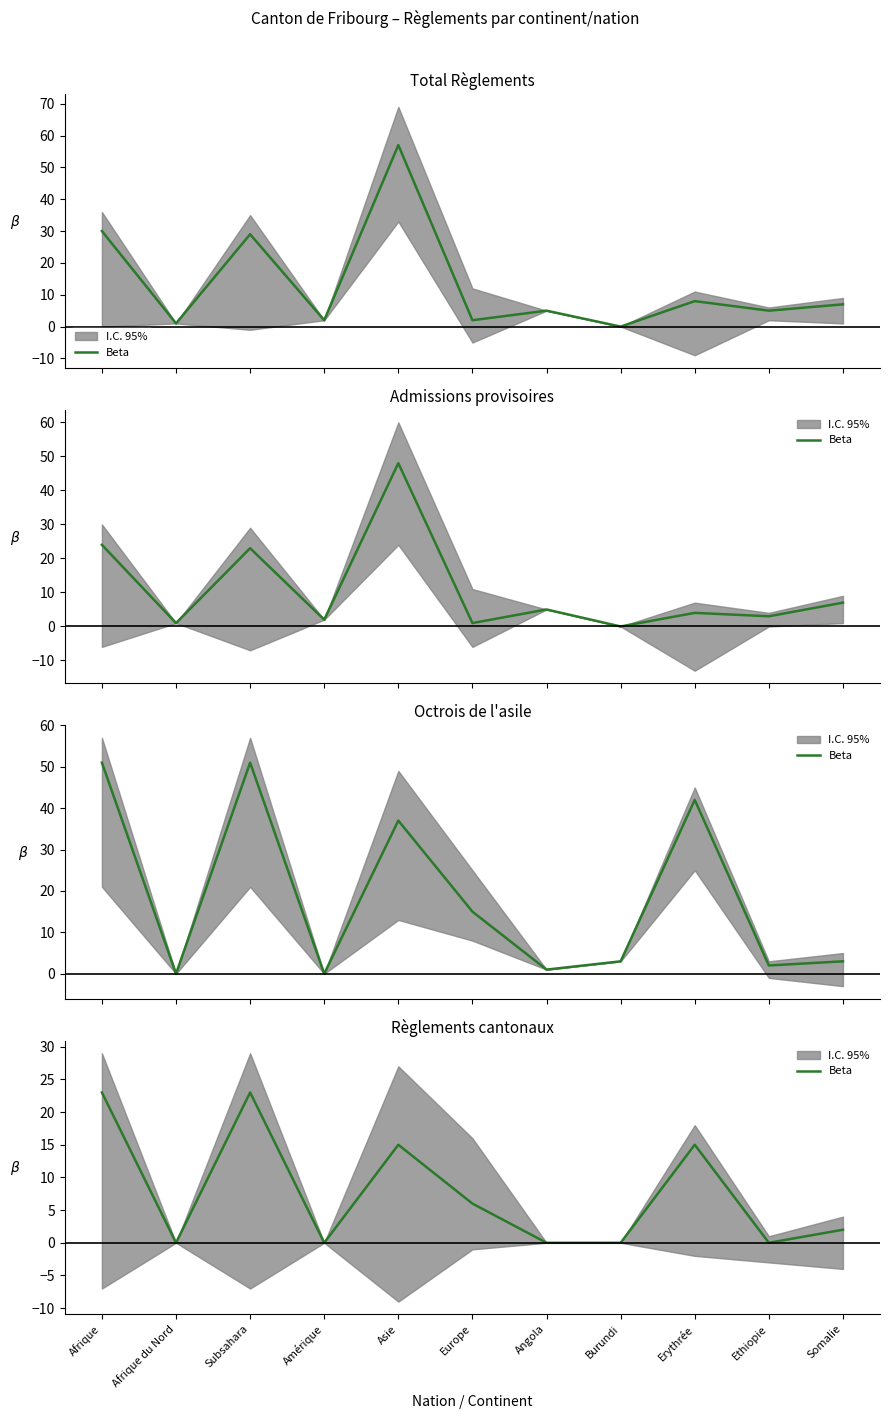

Is this an area chart (filled region under the line)?

No